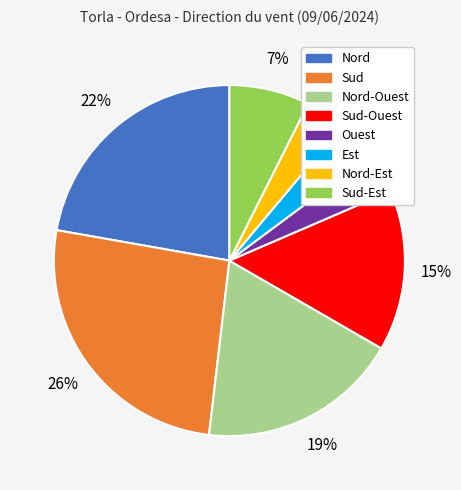

Which category has the biggest portion of the pie?

Sud